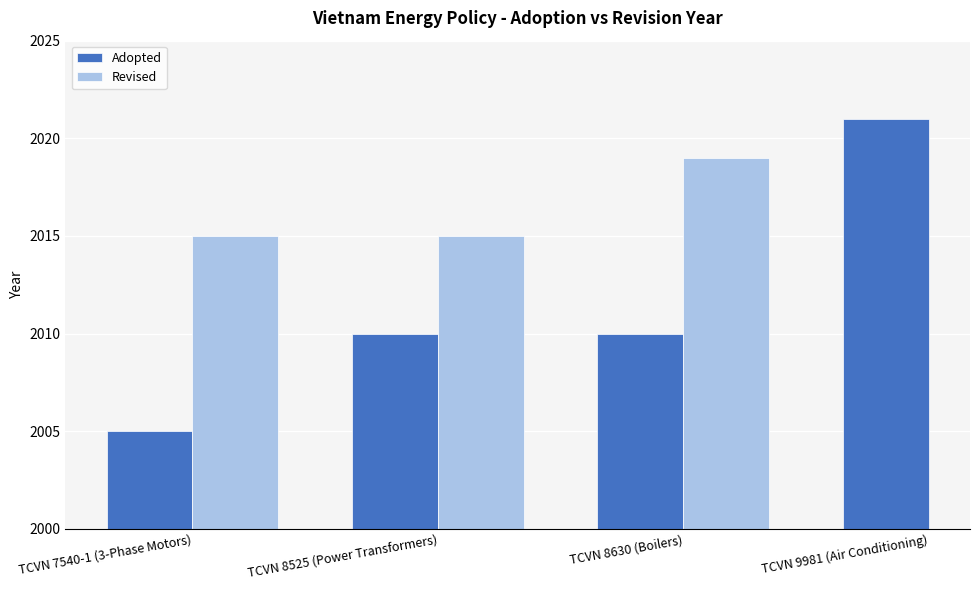

Which series has the largest total across all categories?

Adopted